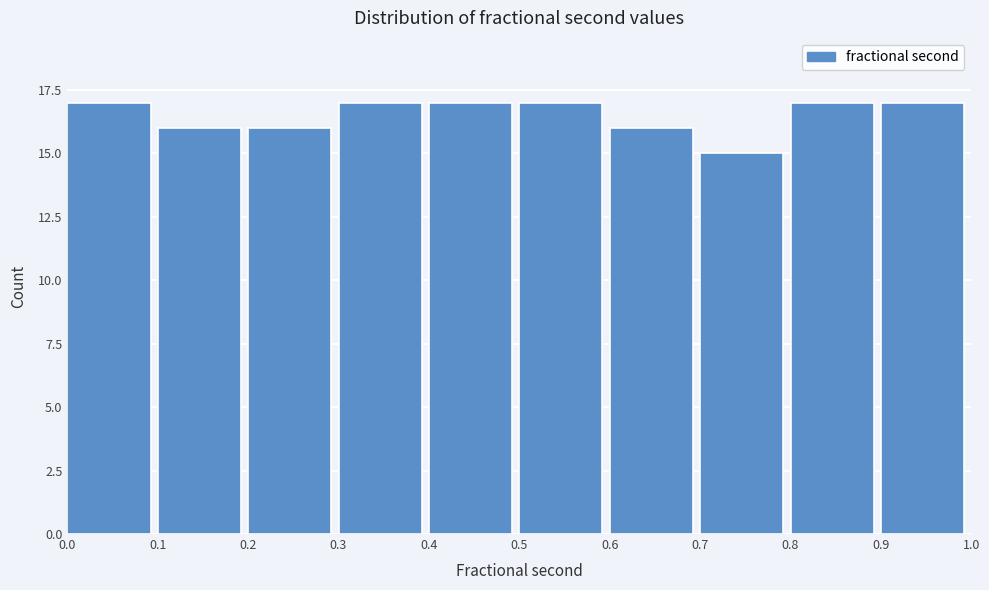

Reading right to left, extract all data points from this chart.

0.9=17	0.8=17	0.7=15	0.6=16	0.5=17	0.4=17	0.3=17	0.2=16	0.1=16	0.0=17